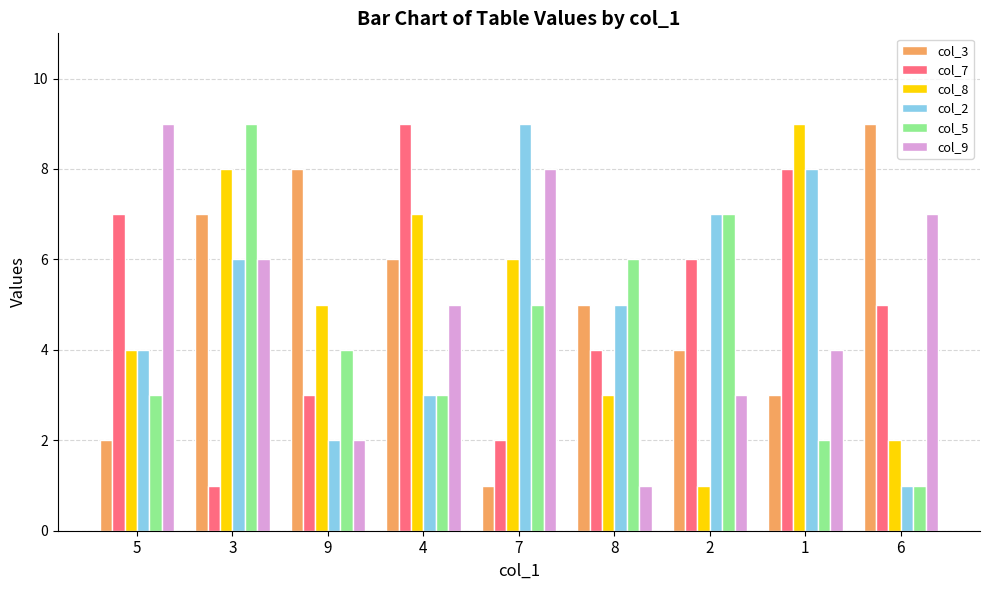

Reading left to right, extract all data points from this chart.

col_3: 2	7	8	6	1	5	4	3	9
col_7: 7	1	3	9	2	4	6	8	5
col_8: 4	8	5	7	6	3	1	9	2
col_2: 4	6	2	3	9	5	7	8	1
col_5: 3	9	4	3	5	6	7	2	1
col_9: 9	6	2	5	8	1	3	4	7